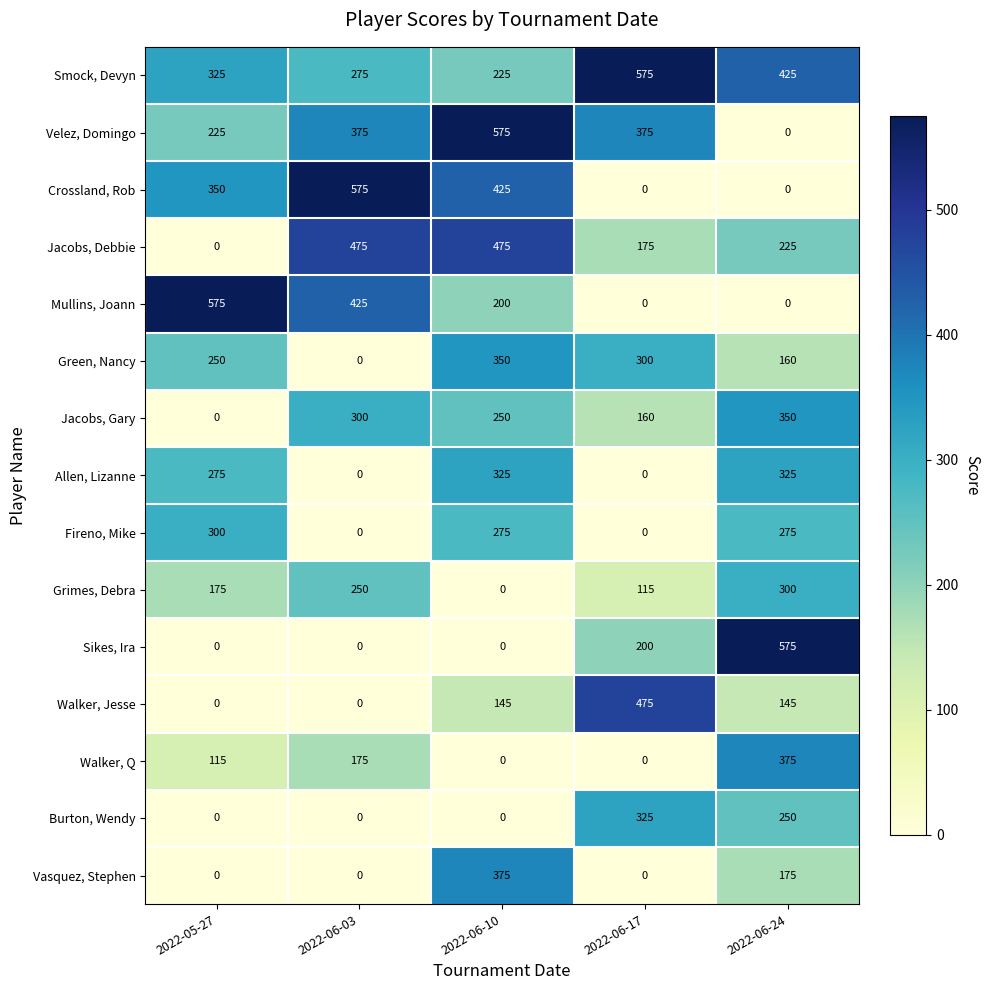

What is the spread (max minus min) of values at 2022-06-17?

575